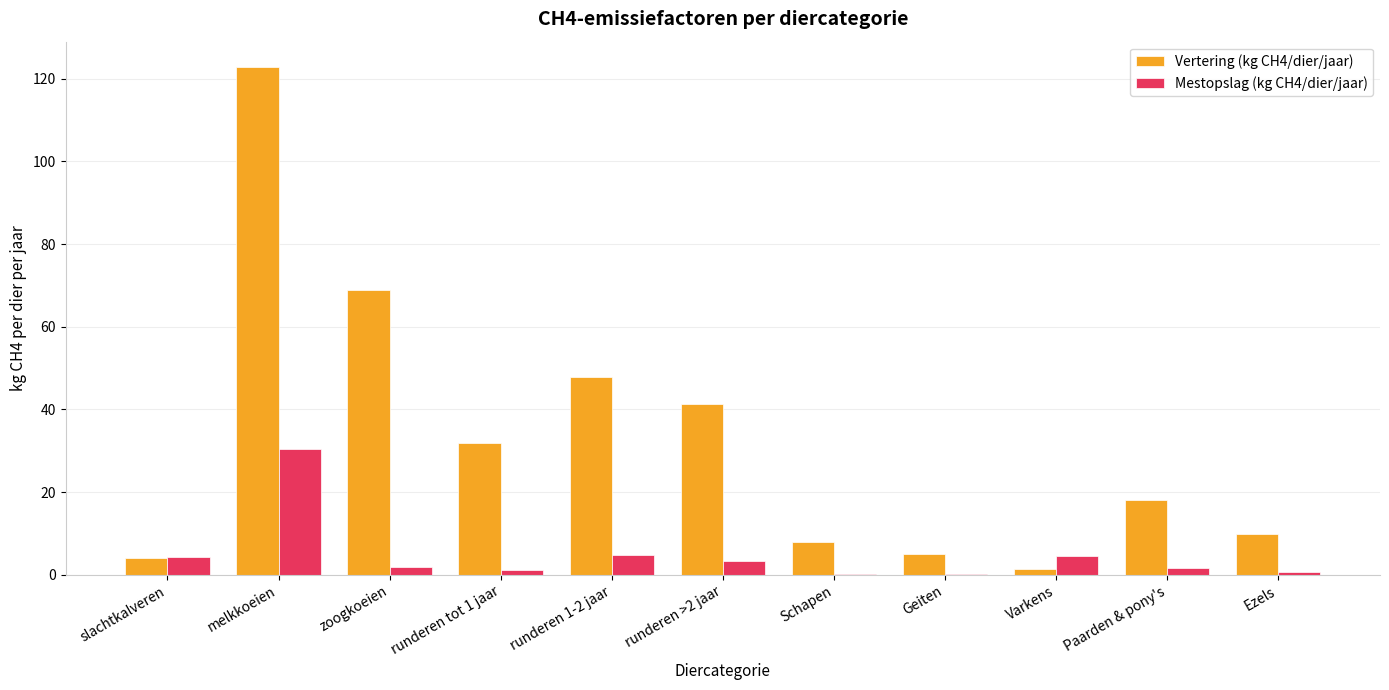

The Vertering (kg CH4/dier/jaar) series shows 13.1 at Schapen. True or false?

False